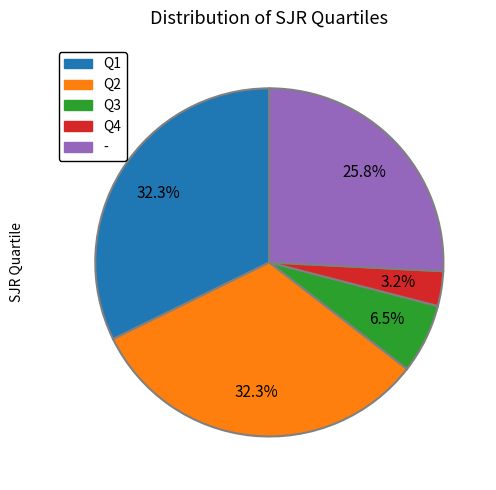

Is it true that - is 37% of the pie?

False